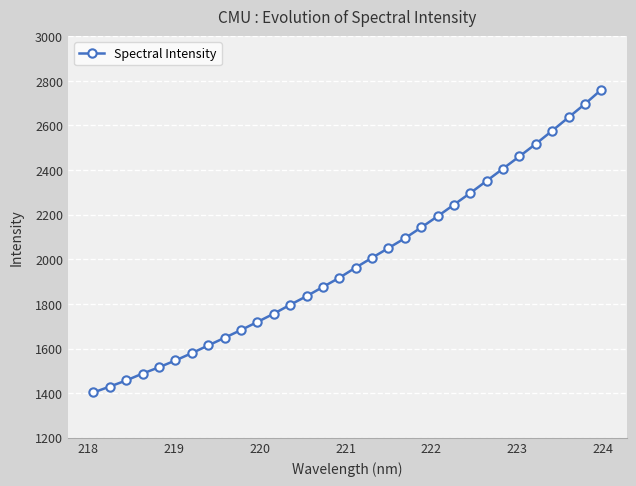

What is the sum of all values?

63665.3